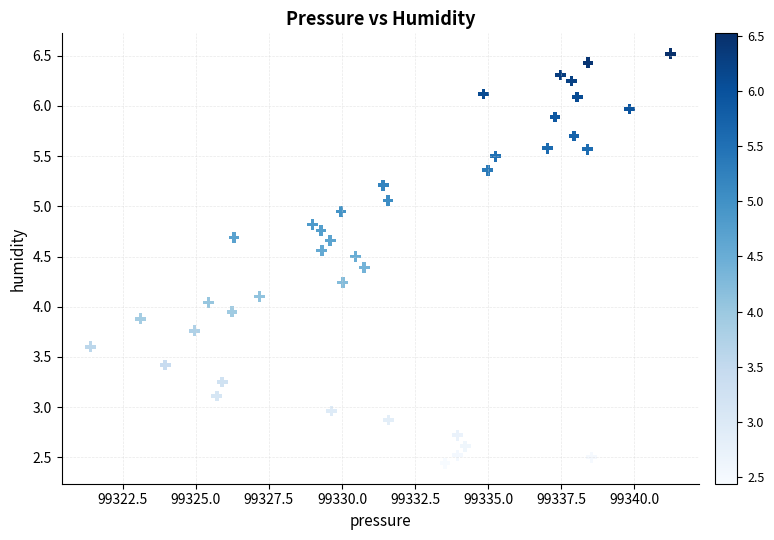

What is the range of X values (max minus min)?

19.8